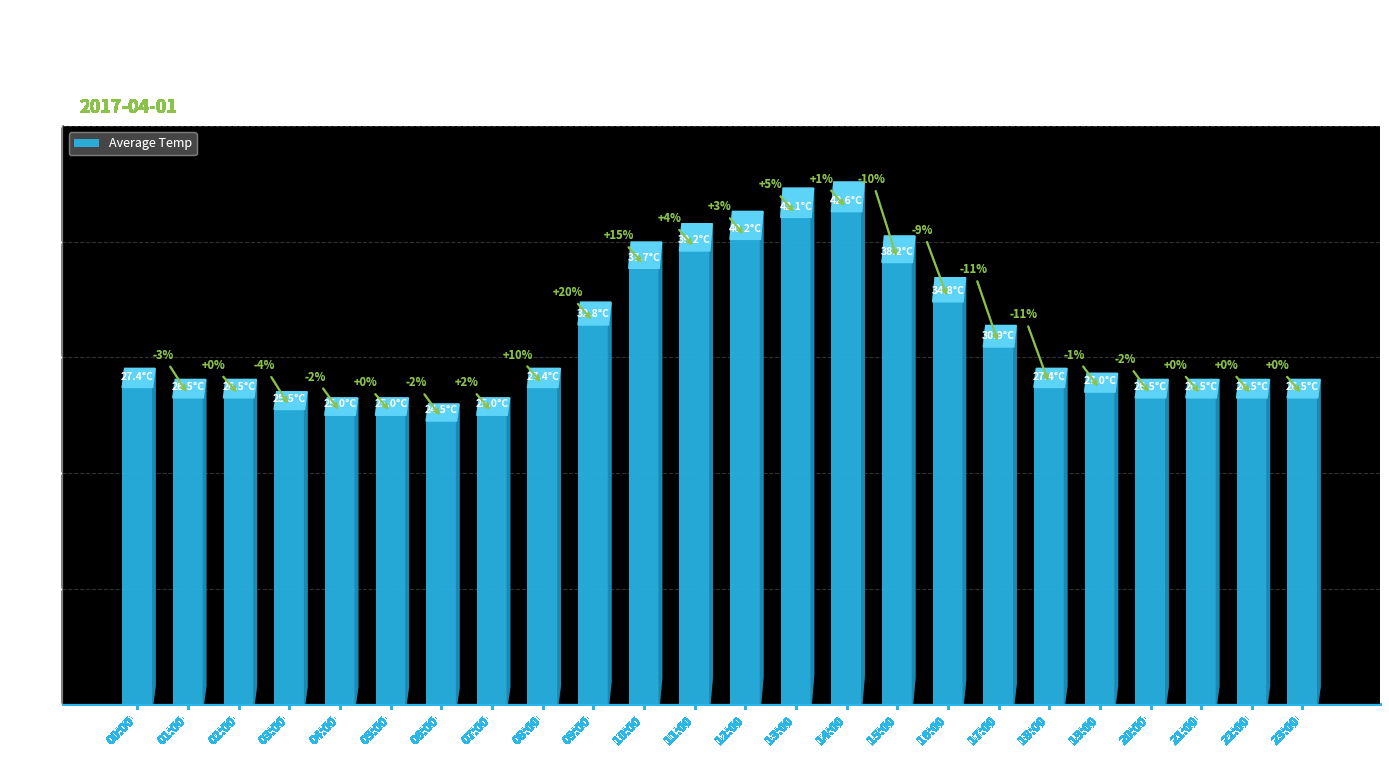

Are the bars horizontal?

No